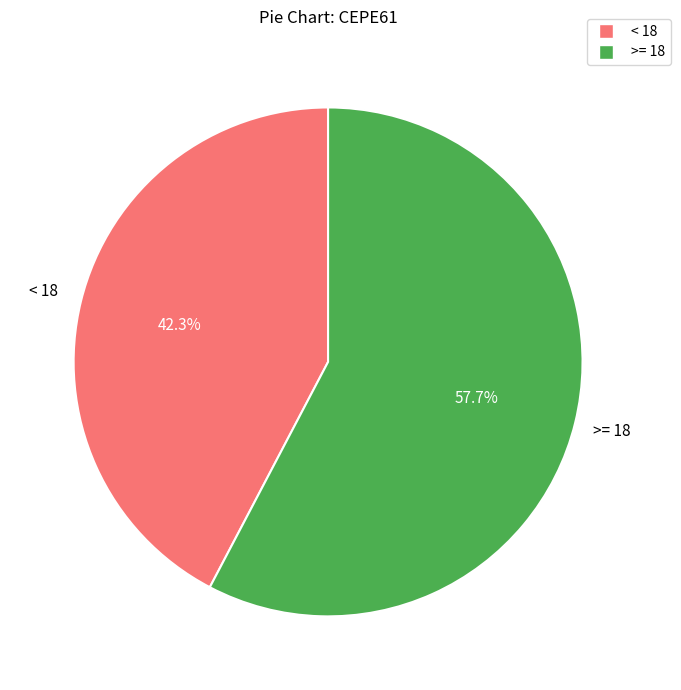

Is there any slice that represents more than half of the pie?

Yes